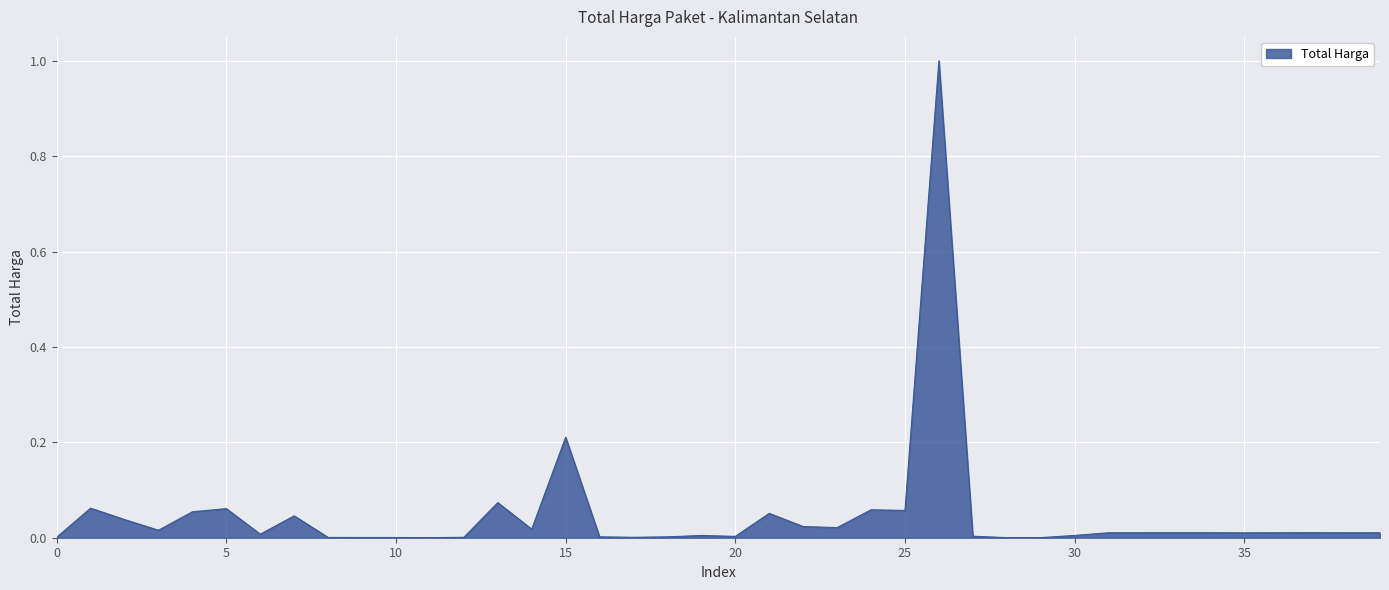

What is the maximum value shown in the chart?

1.0